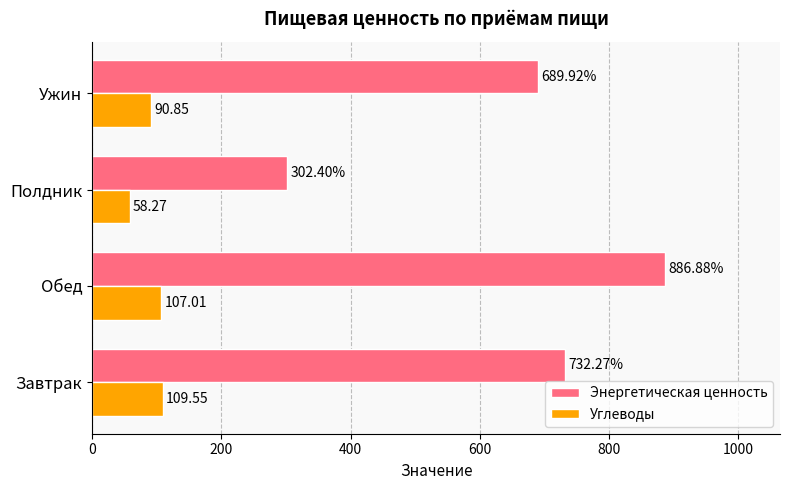

At which label does Углеводы reach its peak?

Завтрак